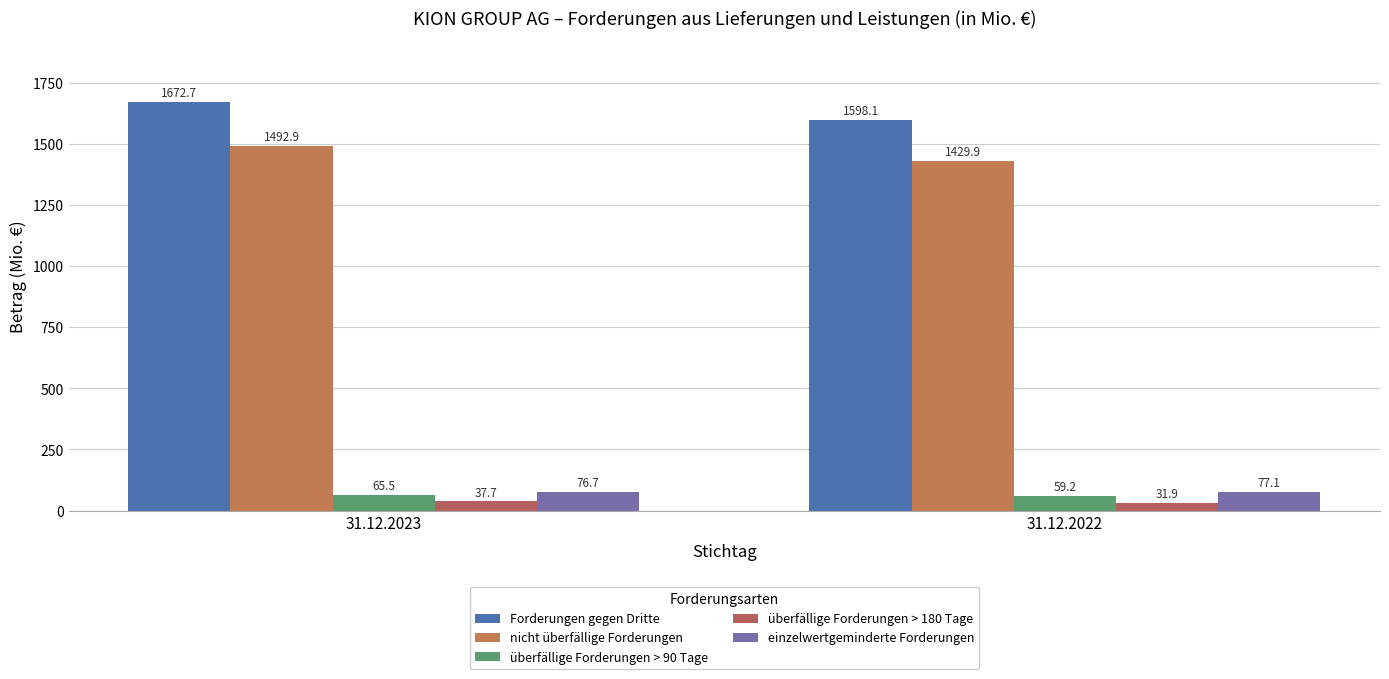

Reading right to left, transcribe all the data shown in this chart.

Forderungen gegen Dritte: 1598.1	1672.7
nicht überfällige Forderungen: 1429.9	1492.9
überfällige Forderungen > 90 Tage: 59.2	65.5
überfällige Forderungen > 180 Tage: 31.9	37.7
einzelwertgeminderte Forderungen: 77.1	76.7